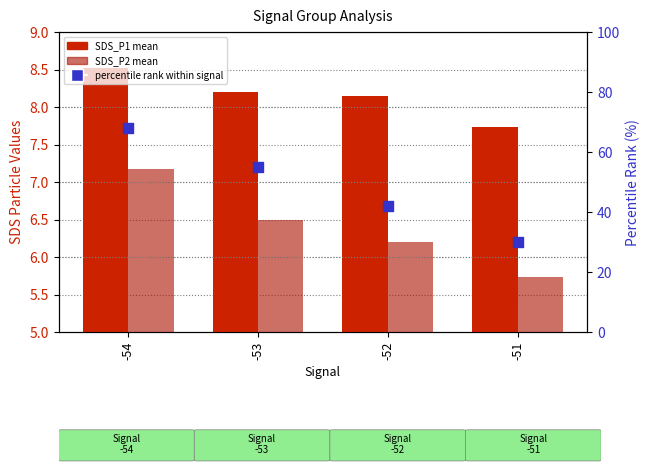

Which series contains the lowest Y value?

SDS_P2 mean